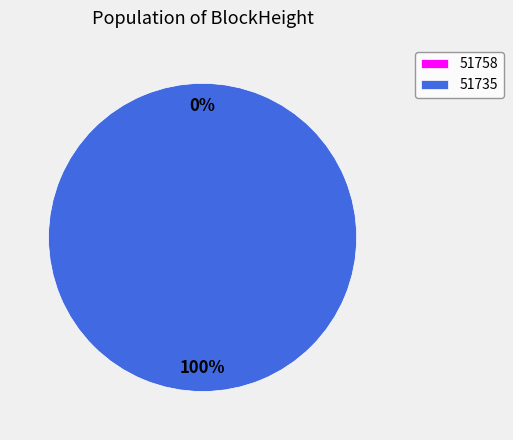

To the nearest percent, what is the combined percentage of 51735 and 51758?

100%